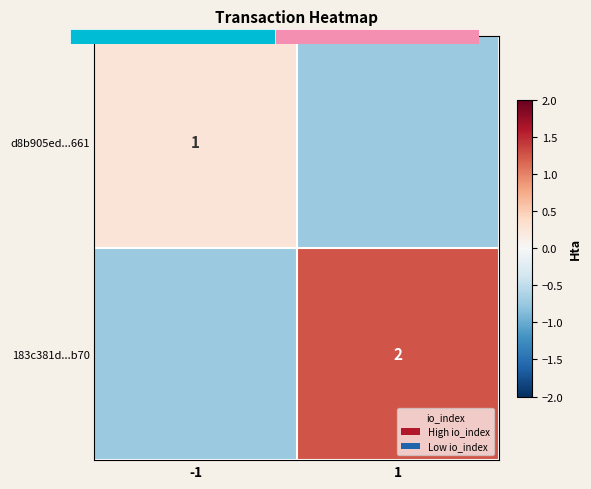

Which label corresponds to the smallest value in the chart?

1